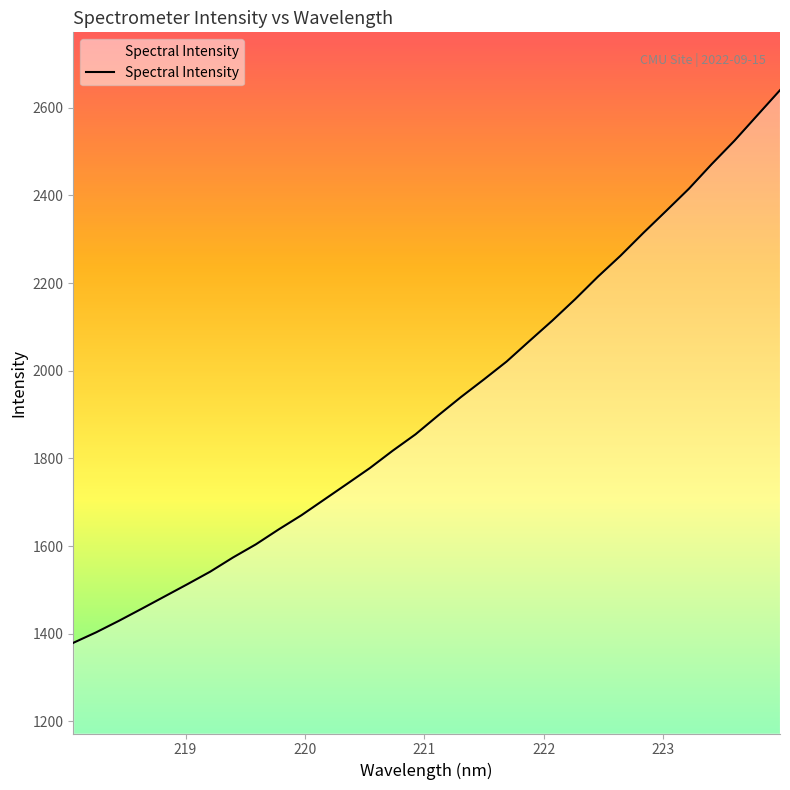

What is the maximum value shown in the chart?

2640.2